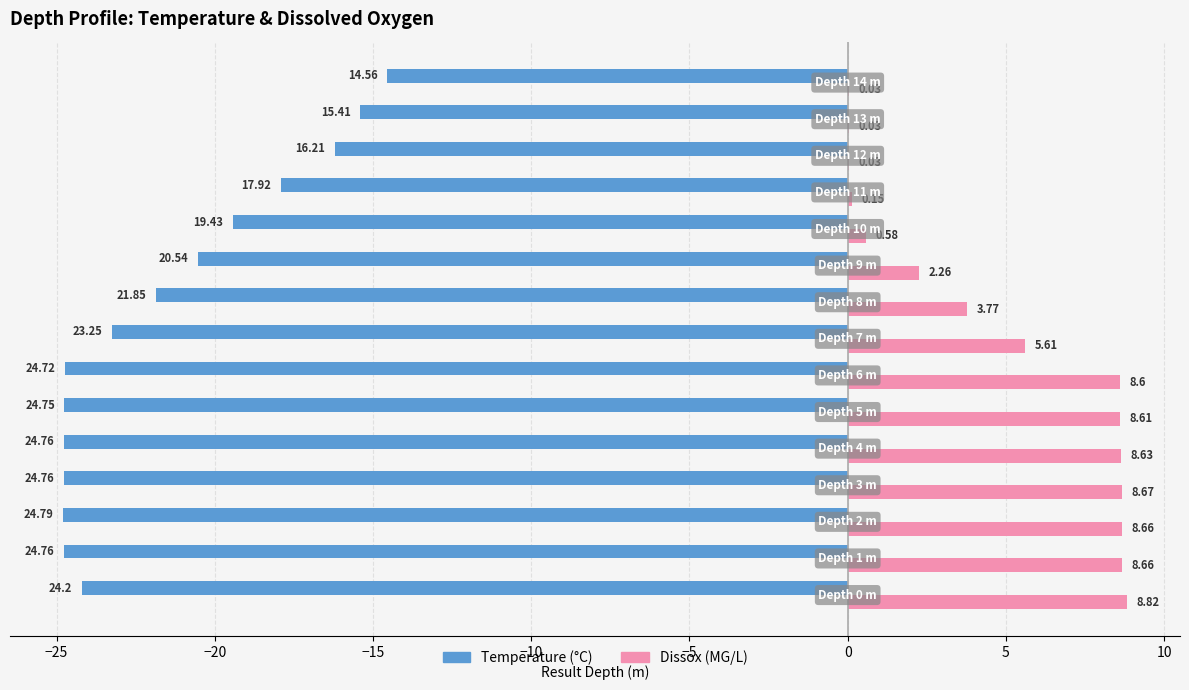

Which series has the largest total across all categories?

Dissox (MG/L)